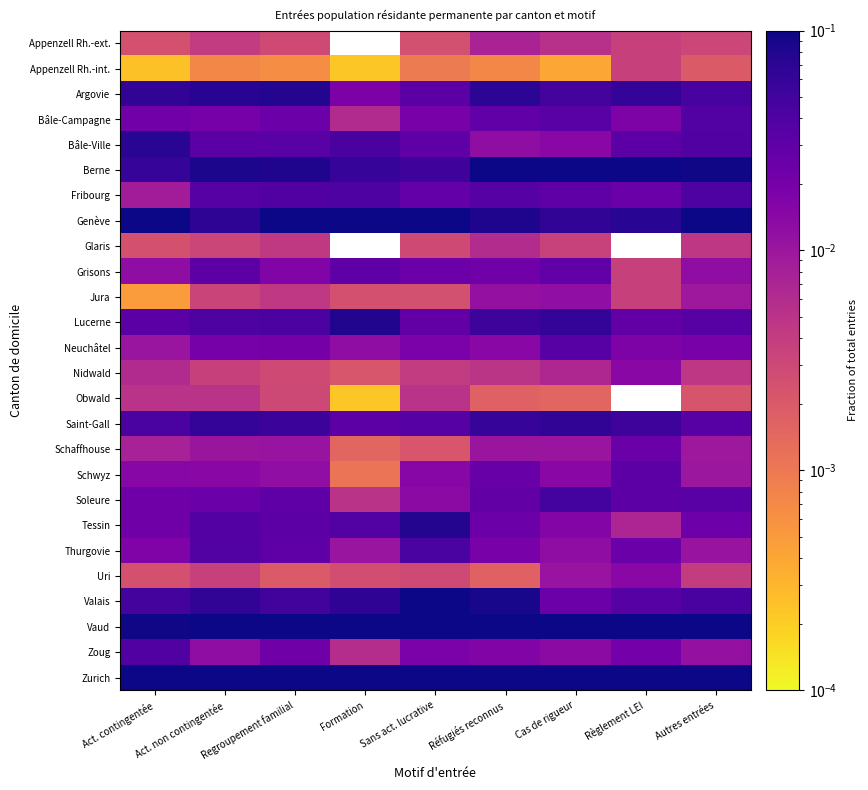

How many data points does each series have?

9